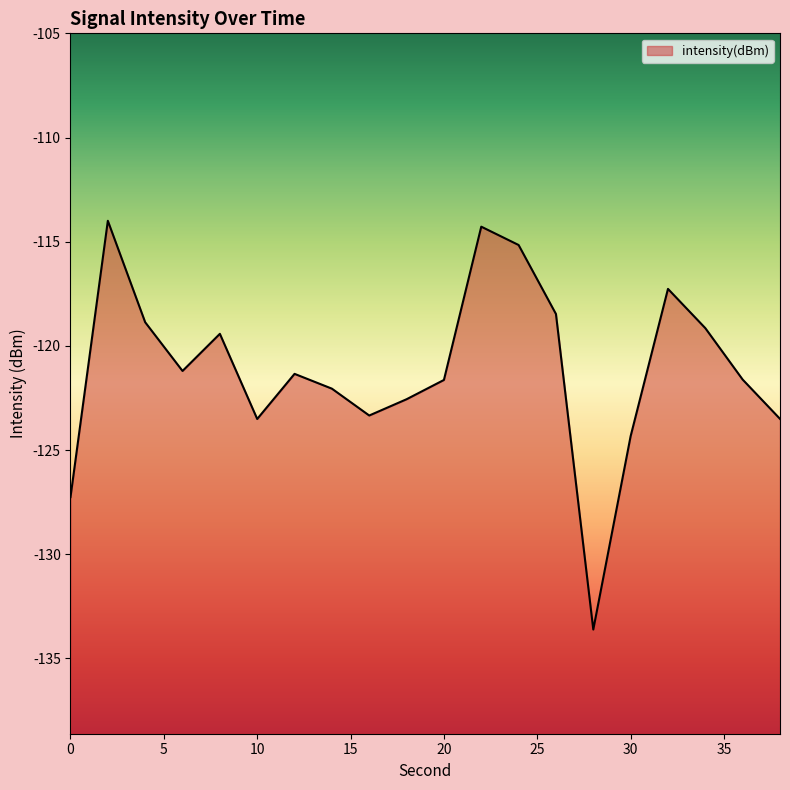

How many categories are shown in the chart?

20